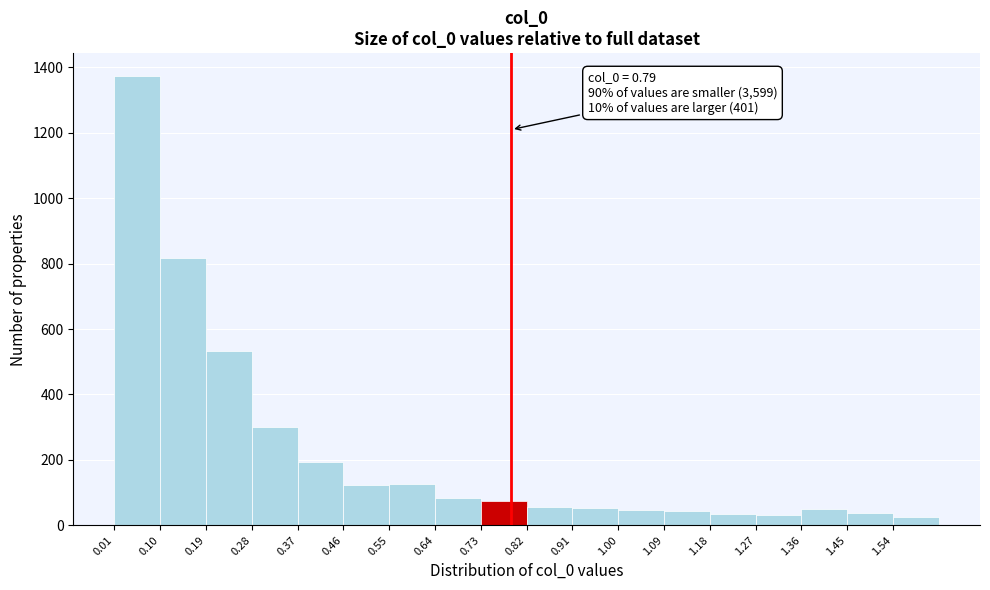

Which range on the x-axis has the tallest bar?

0.01 to 0.10